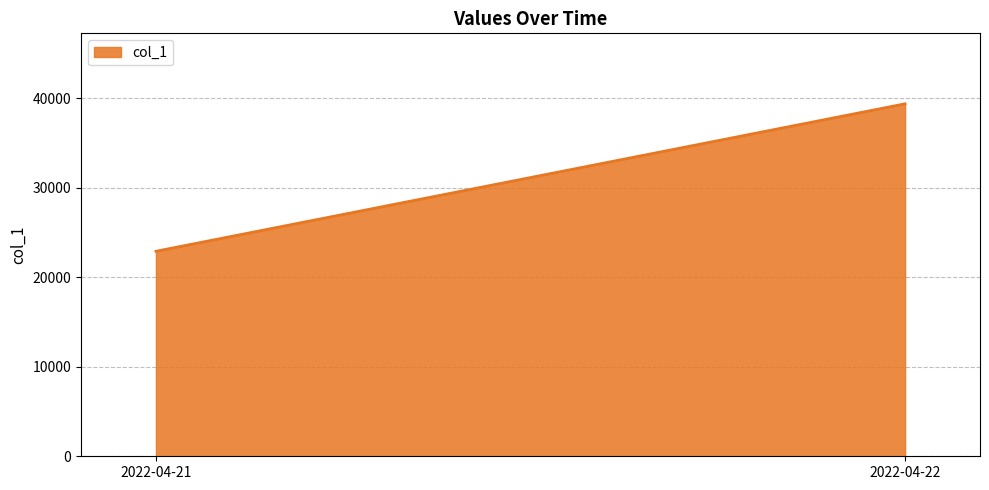

Approximately how many times larger is the value at 2022-04-22 compared to 2022-04-22?

1.7